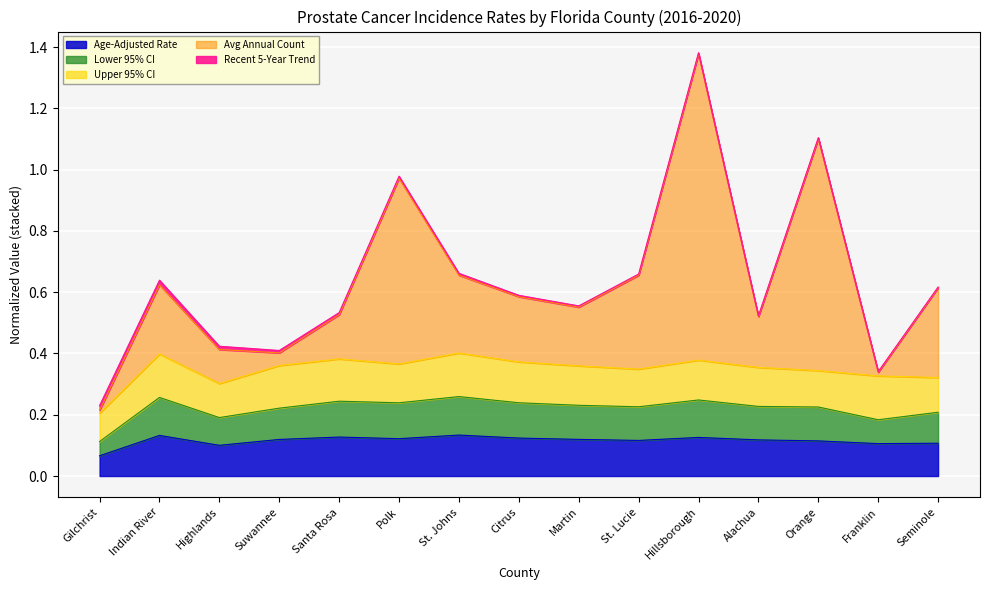

Which category has the lowest value in the Age-Adjusted Rate series?

Gilchrist